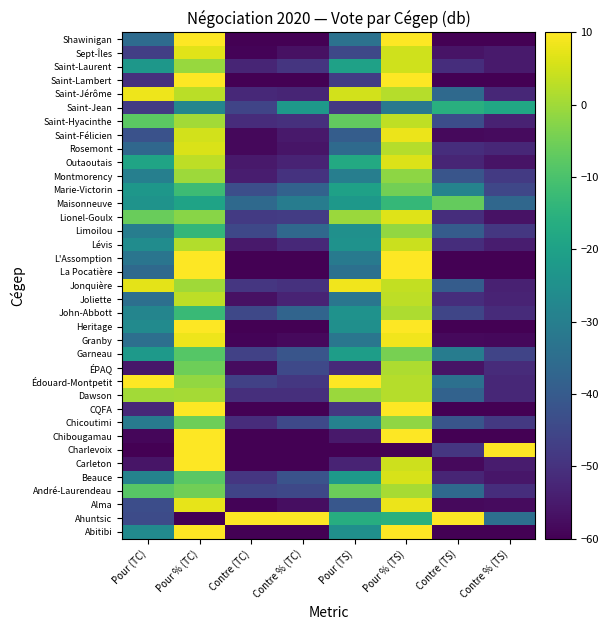

Reading left to right, transcribe all the data shown in this chart.

Abitibi: Pour (TC)=-26.4	Pour % (TC)=10.0	Contre (TC)=-60.0	Contre % (TC)=-60.0	Pour (TS)=-25.3	Pour % (TS)=10.0	Contre (TS)=-60.0	Contre % (TS)=-60.0
Ahuntsic: Pour (TC)=-44.1	Pour % (TC)=-60.0	Contre (TC)=10.0	Contre % (TC)=10.0	Pour (TS)=-16.3	Pour % (TS)=-15.4	Contre (TS)=10.0	Contre % (TS)=-34.6
Alma: Pour (TC)=-43.5	Pour % (TC)=7.4	Contre (TC)=-59.2	Contre % (TC)=-57.4	Pour (TS)=-41.1	Pour % (TS)=7.9	Contre (TS)=-58.2	Contre % (TS)=-57.9
André-Laurendeau: Pour (TC)=-8.2	Pour % (TC)=-5.2	Contre (TC)=-45.7	Contre % (TC)=-44.8	Pour (TS)=-5.8	Pour % (TS)=0.9	Contre (TS)=-36.1	Contre % (TS)=-50.9
Beauce: Pour (TC)=-28.7	Pour % (TC)=-7.9	Contre (TC)=-48.9	Contre % (TC)=-42.1	Pour (TS)=-22.1	Pour % (TS)=5.8	Contre (TS)=-52.6	Contre % (TS)=-55.8
Carleton: Pour (TC)=-56.0	Pour % (TC)=10.0	Contre (TC)=-60.0	Contre % (TC)=-60.0	Pour (TS)=-53.2	Pour % (TS)=4.6	Contre (TS)=-58.2	Contre % (TS)=-54.6
Charlevoix: Pour (TC)=-60.0	Pour % (TC)=10.0	Contre (TC)=-60.0	Contre % (TC)=-60.0	Pour (TS)=-60.0	Pour % (TS)=-60.0	Contre (TS)=-48.9	Contre % (TS)=10.0
Chibougamau: Pour (TC)=-58.9	Pour % (TC)=10.0	Contre (TC)=-60.0	Contre % (TC)=-60.0	Pour (TS)=-55.3	Pour % (TS)=10.0	Contre (TS)=-60.0	Contre % (TS)=-60.0
Chicoutimi: Pour (TC)=-31.0	Pour % (TC)=-5.5	Contre (TC)=-51.2	Contre % (TC)=-44.5	Pour (TS)=-28.9	Pour % (TS)=-1.7	Contre (TS)=-41.6	Contre % (TS)=-48.3
CQFA: Pour (TC)=-52.0	Pour % (TC)=10.0	Contre (TC)=-60.0	Contre % (TC)=-60.0	Pour (TS)=-48.9	Pour % (TS)=10.0	Contre (TS)=-60.0	Contre % (TS)=-60.0
Dawson: Pour (TC)=0.3	Pour % (TC)=0.6	Contre (TC)=-50.5	Contre % (TC)=-50.6	Pour (TS)=-0.5	Pour % (TS)=2.2	Contre (TS)=-37.9	Contre % (TS)=-52.2
Édouard-Montpetit: Pour (TC)=10.0	Pour % (TC)=-1.3	Contre (TC)=-46.5	Contre % (TC)=-48.7	Pour (TS)=10.0	Pour % (TS)=2.3	Contre (TS)=-34.2	Contre % (TS)=-52.3
ÉPAQ: Pour (TC)=-55.4	Pour % (TC)=-5.6	Contre (TC)=-57.6	Contre % (TC)=-44.4	Pour (TS)=-51.6	Pour % (TS)=1.4	Contre (TS)=-56.3	Contre % (TS)=-51.4
Garneau: Pour (TC)=-22.4	Pour % (TC)=-8.4	Contre (TC)=-46.5	Contre % (TC)=-41.6	Pour (TS)=-21.1	Pour % (TS)=-4.4	Contre (TS)=-30.5	Contre % (TS)=-45.6
Granby: Pour (TC)=-34.4	Pour % (TC)=8.2	Contre (TC)=-59.2	Contre % (TC)=-58.2	Pour (TS)=-32.6	Pour % (TS)=8.5	Contre (TS)=-58.2	Contre % (TS)=-58.5
Heritage: Pour (TC)=-26.4	Pour % (TC)=10.0	Contre (TC)=-60.0	Contre % (TC)=-60.0	Pour (TS)=-25.3	Pour % (TS)=10.0	Contre (TS)=-60.0	Contre % (TS)=-60.0
John-Abbott: Pour (TC)=-28.1	Pour % (TC)=-12.6	Contre (TC)=-44.9	Contre % (TC)=-37.4	Pour (TS)=-24.2	Pour % (TS)=1.5	Contre (TS)=-45.3	Contre % (TS)=-51.5
Joliette: Pour (TC)=-34.4	Pour % (TC)=3.1	Contre (TC)=-56.8	Contre % (TC)=-53.1	Pour (TS)=-32.6	Pour % (TS)=3.0	Contre (TS)=-50.8	Contre % (TS)=-53.0
Jonquière: Pour (TC)=7.2	Pour % (TC)=0.1	Contre (TC)=-48.9	Contre % (TC)=-50.1	Pour (TS)=8.4	Pour % (TS)=3.7	Contre (TS)=-39.7	Contre % (TS)=-53.7
La Pocatière: Pour (TC)=-36.1	Pour % (TC)=10.0	Contre (TC)=-60.0	Contre % (TC)=-60.0	Pour (TS)=-34.2	Pour % (TS)=10.0	Contre (TS)=-60.0	Contre % (TS)=-60.0
L'Assomption: Pour (TC)=-32.7	Pour % (TC)=10.0	Contre (TC)=-60.0	Contre % (TC)=-60.0	Pour (TS)=-31.1	Pour % (TS)=10.0	Contre (TS)=-60.0	Contre % (TS)=-60.0
Lévis: Pour (TC)=-25.9	Pour % (TC)=2.0	Contre (TC)=-55.2	Contre % (TC)=-52.0	Pour (TS)=-24.2	Pour % (TS)=4.5	Contre (TS)=-50.8	Contre % (TS)=-54.5
Limoilou: Pour (TC)=-30.4	Pour % (TC)=-13.7	Contre (TC)=-44.9	Contre % (TC)=-36.3	Pour (TS)=-24.7	Pour % (TS)=-1.4	Contre (TS)=-39.7	Contre % (TS)=-48.6
Lionel-Goulx: Pour (TC)=-5.9	Pour % (TC)=-2.5	Contre (TC)=-48.1	Contre % (TC)=-47.5	Pour (TS)=-0.5	Pour % (TS)=6.6	Contre (TS)=-50.8	Contre % (TS)=-56.6
Maisonneuve: Pour (TC)=-24.1	Pour % (TC)=-19.3	Contre (TC)=-36.1	Contre % (TC)=-30.7	Pour (TS)=-22.6	Pour % (TS)=-13.4	Contre (TS)=-6.6	Contre % (TS)=-36.6
Marie-Victorin: Pour (TC)=-23.0	Pour % (TC)=-12.0	Contre (TC)=-43.3	Contre % (TC)=-38.0	Pour (TS)=-20.0	Pour % (TS)=-4.8	Contre (TS)=-28.7	Contre % (TS)=-45.2
Montmorency: Pour (TC)=-29.8	Pour % (TC)=-0.1	Contre (TC)=-54.4	Contre % (TC)=-49.9	Pour (TS)=-30.0	Pour % (TS)=-2.0	Contre (TS)=-41.6	Contre % (TS)=-48.0
Outaoutais: Pour (TC)=-19.0	Pour % (TC)=3.1	Contre (TC)=-55.2	Contre % (TC)=-53.1	Pour (TS)=-17.4	Pour % (TS)=6.2	Contre (TS)=-52.6	Contre % (TS)=-56.2
Rosemont: Pour (TC)=-36.7	Pour % (TC)=6.1	Contre (TC)=-58.4	Contre % (TC)=-56.1	Pour (TS)=-35.8	Pour % (TS)=2.1	Contre (TS)=-50.8	Contre % (TS)=-52.1
Saint-Félicien: Pour (TC)=-42.4	Pour % (TC)=5.2	Contre (TC)=-58.4	Contre % (TC)=-55.2	Pour (TS)=-39.5	Pour % (TS)=8.0	Contre (TS)=-58.2	Contre % (TS)=-58.0
Saint-Hyacinthe: Pour (TC)=-7.6	Pour % (TC)=0.2	Contre (TC)=-51.2	Contre % (TC)=-50.2	Pour (TS)=-6.8	Pour % (TS)=3.4	Contre (TS)=-43.4	Contre % (TS)=-53.4
Saint-Jean: Pour (TC)=-48.0	Pour % (TC)=-27.8	Contre (TC)=-45.7	Contre % (TC)=-22.2	Pour (TS)=-48.4	Pour % (TS)=-31.7	Contre (TS)=-15.8	Contre % (TS)=-18.3
Saint-Jérôme: Pour (TC)=8.3	Pour % (TC)=2.8	Contre (TC)=-52.0	Contre % (TC)=-52.8	Pour (TS)=5.3	Pour % (TS)=2.3	Contre (TS)=-36.1	Contre % (TS)=-52.3
Saint-Lambert: Pour (TC)=-50.3	Pour % (TC)=10.0	Contre (TC)=-60.0	Contre % (TC)=-60.0	Pour (TS)=-47.4	Pour % (TS)=10.0	Contre (TS)=-60.0	Contre % (TS)=-60.0
Saint-Laurent: Pour (TC)=-23.0	Pour % (TC)=-0.8	Contre (TC)=-52.8	Contre % (TC)=-49.2	Pour (TS)=-20.0	Pour % (TS)=5.0	Contre (TS)=-50.8	Contre % (TS)=-55.0
Sept-Îles: Pour (TC)=-46.9	Pour % (TC)=6.9	Contre (TC)=-59.2	Contre % (TC)=-56.9	Pour (TS)=-44.7	Pour % (TS)=4.9	Contre (TS)=-56.3	Contre % (TS)=-54.9
Shawinigan: Pour (TC)=-35.5	Pour % (TC)=10.0	Contre (TC)=-60.0	Contre % (TC)=-60.0	Pour (TS)=-33.7	Pour % (TS)=10.0	Contre (TS)=-60.0	Contre % (TS)=-60.0